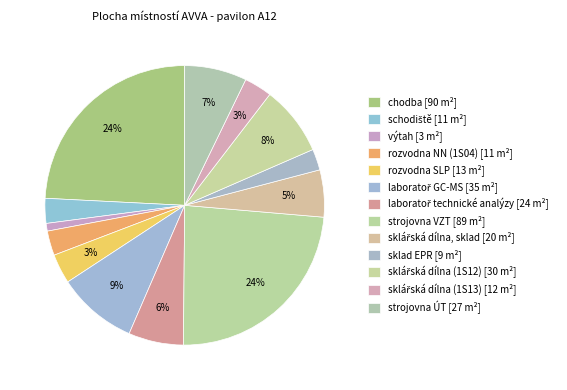

Is it true that sklářská dílna (1S13) is 3% of the pie?

True